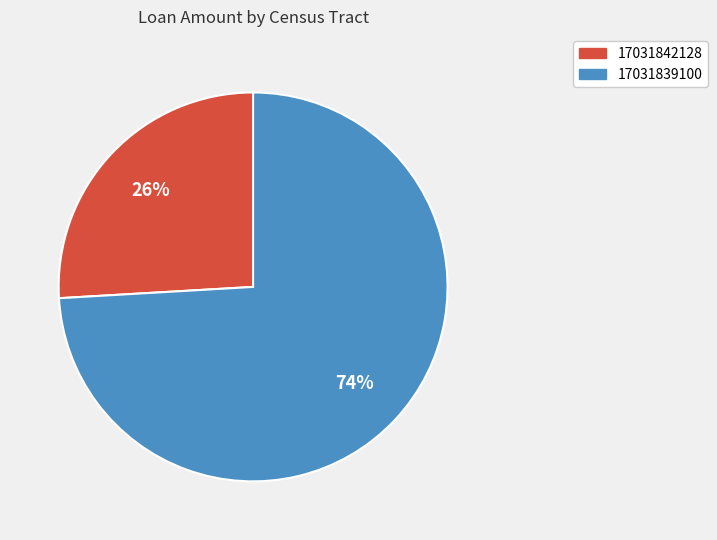

Which slice represents more than half of the pie?

17031839100